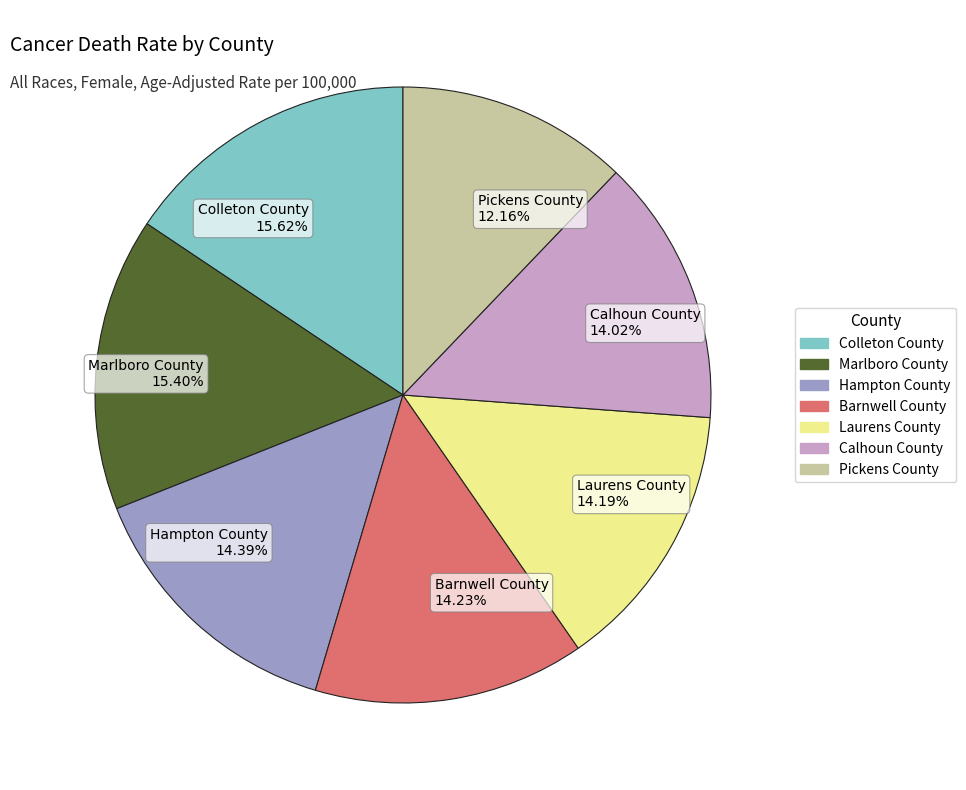

Approximately how many times larger is the value at Marlboro County 15.40% compared to Colleton County 15.62%?

1.0